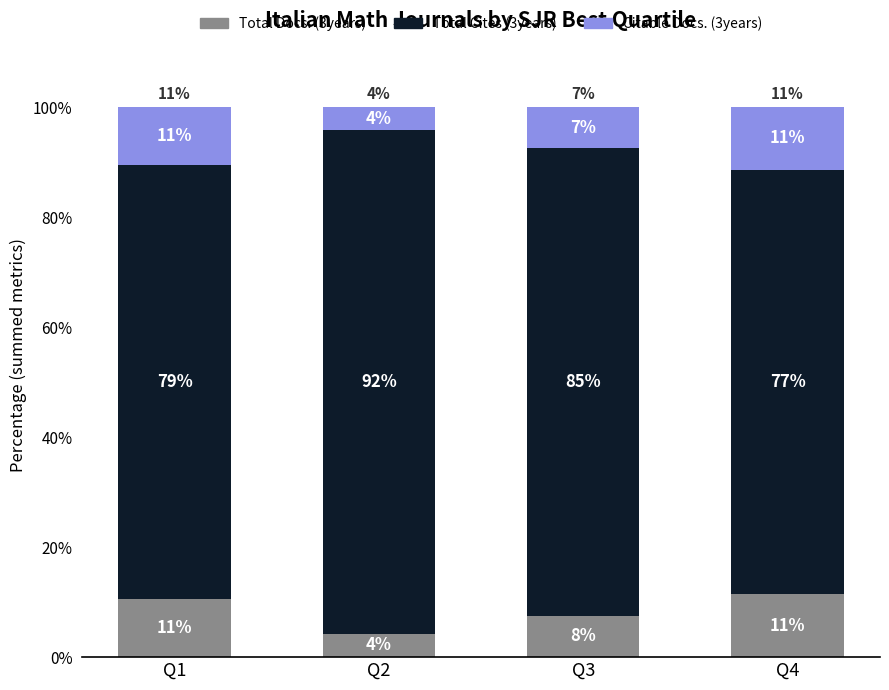

What are all the series names shown in the legend?

Total Docs. (3years), Total Cites (3years), Citable Docs. (3years)